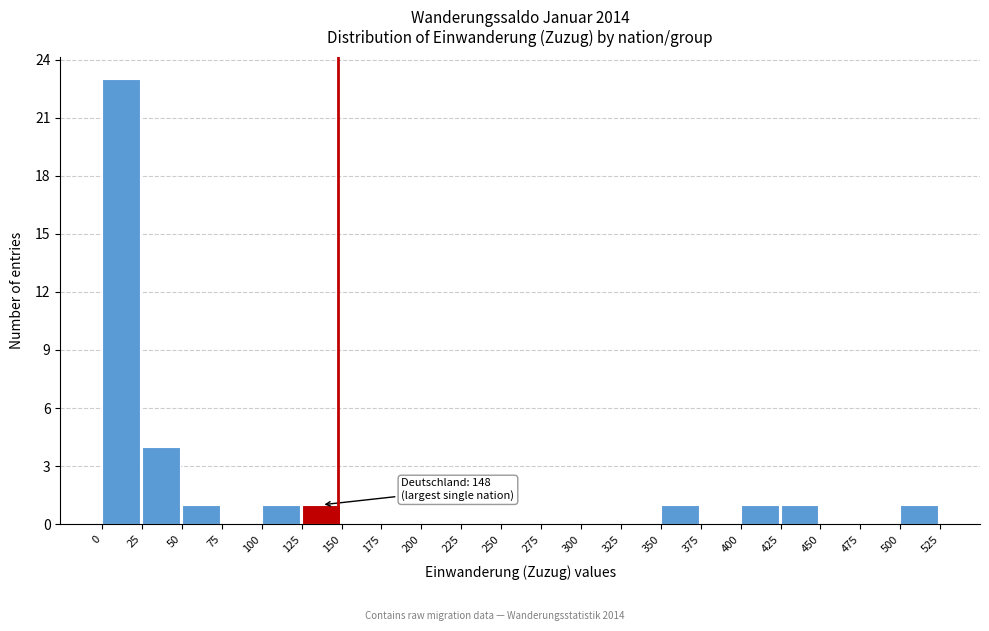

Which range on the x-axis has the tallest bar?

0 to 25